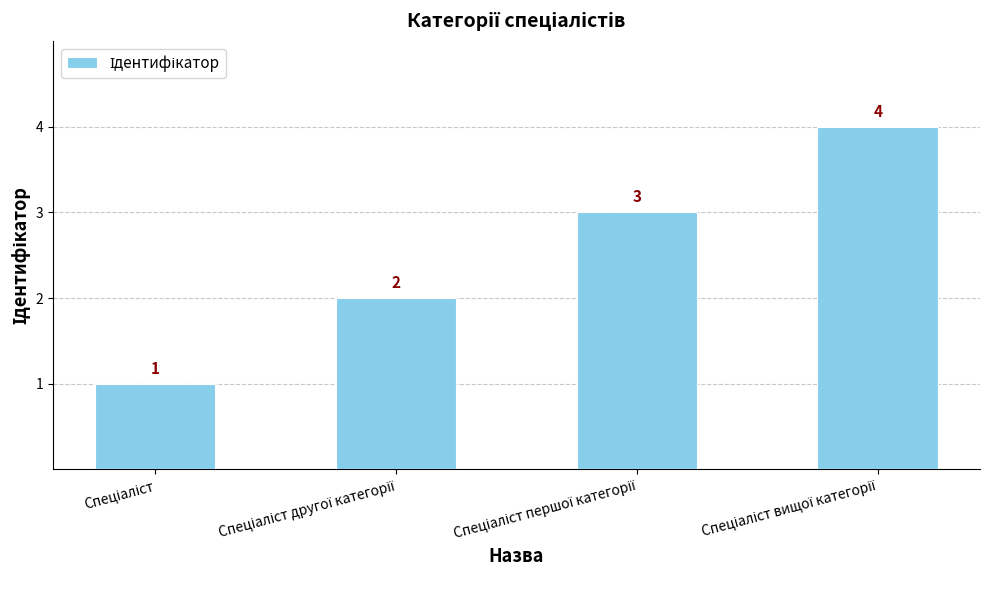

What is the minimum value shown in the chart?

1